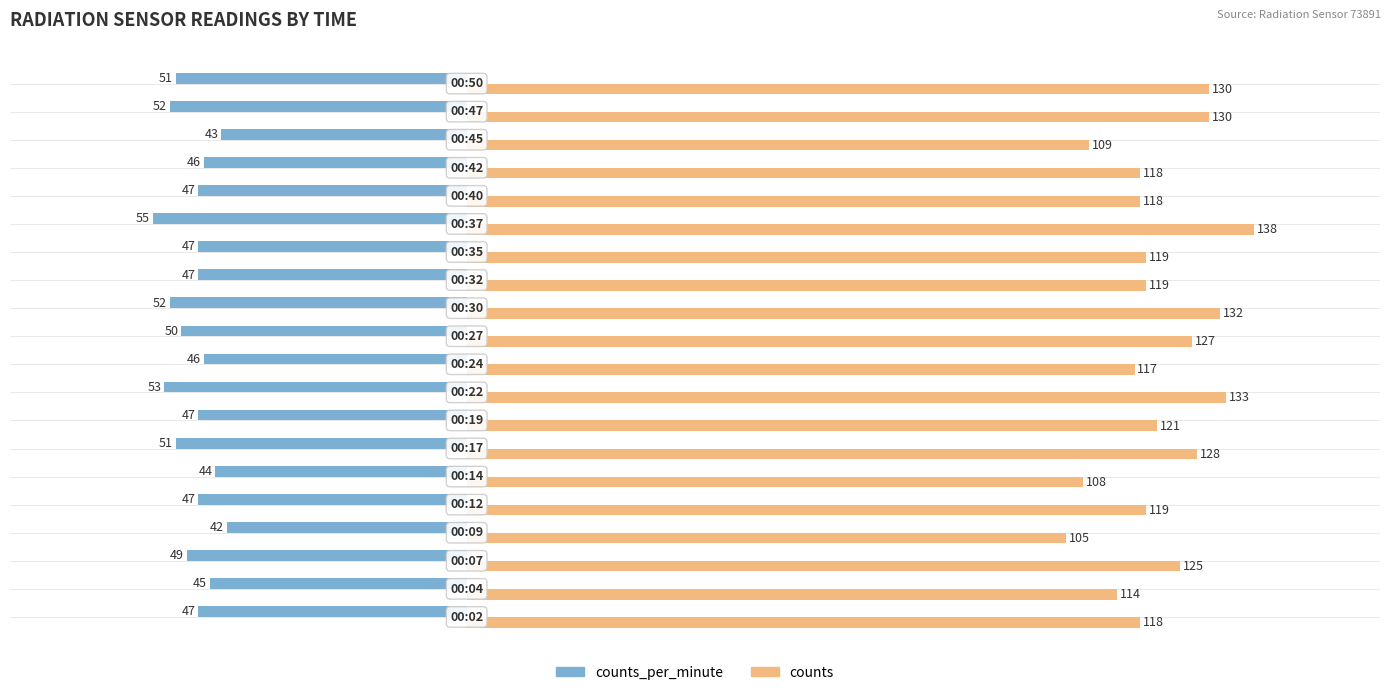

List the series in order of their overall mean, lowest first.

counts_per_minute, counts